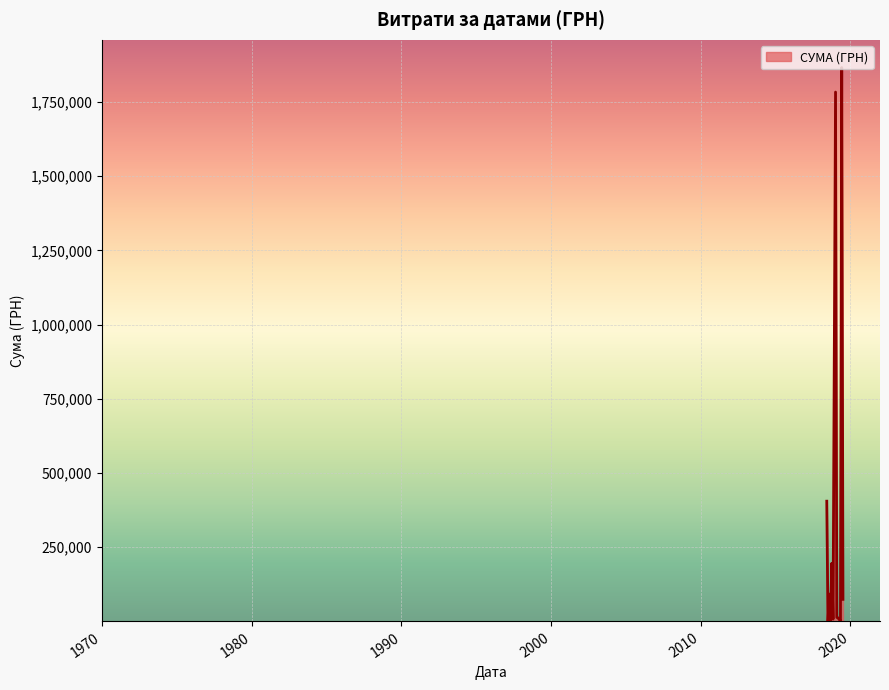

How many lines are shown in the chart?

1